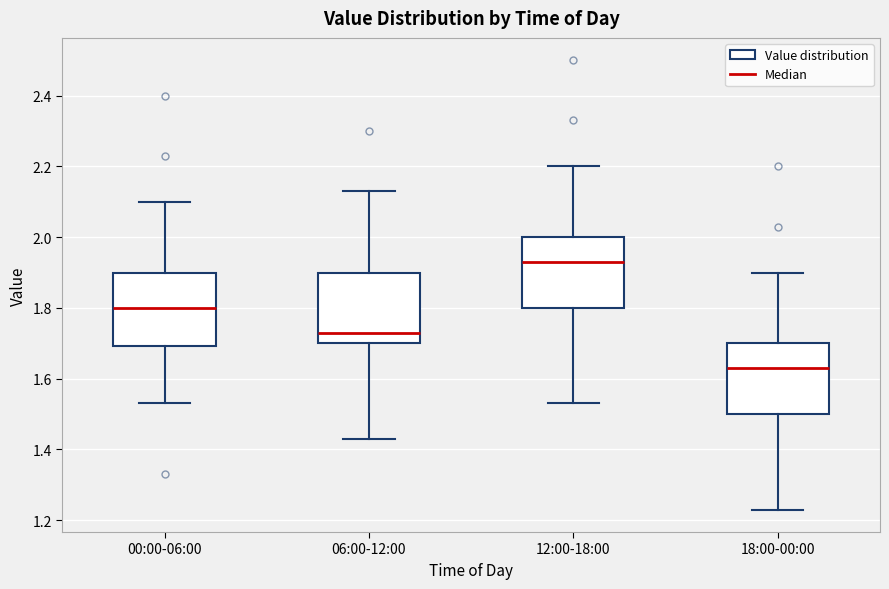

Where is the lower edge of the box for 18:00-00:00 on the y-axis? The values are not printed on the chart, so give them approximately, as read against the axis.

1.50